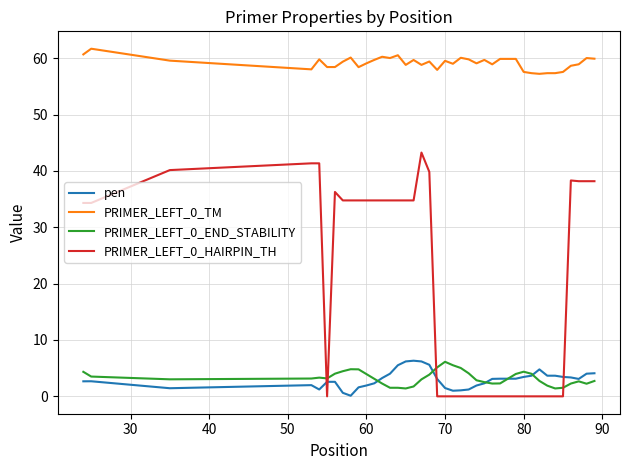

Which series has the largest range (max minus min)?

PRIMER_LEFT_0_HAIRPIN_TH